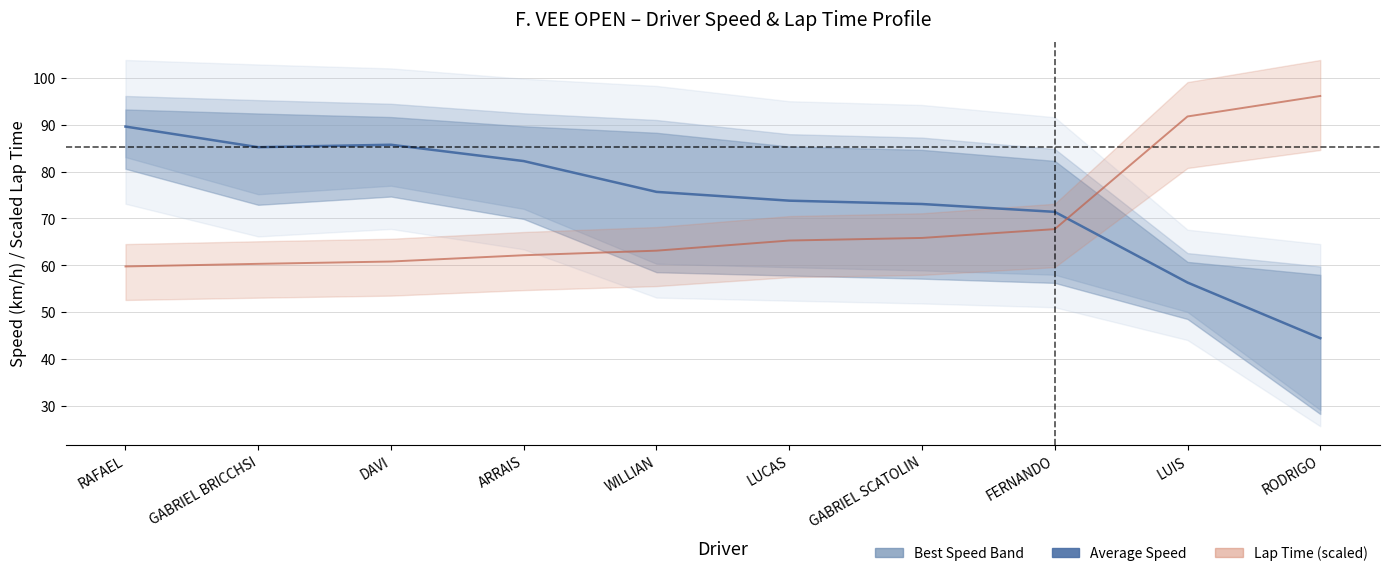

Reading left to right, extract all data points from this chart.

Mid Speed: 89.6	85.2	85.7	82.2	75.7	73.8	73.1	71.4	56.3	44.4
Lap Time (scaled): 59.7	60.3	60.8	62.1	63.1	65.3	65.8	67.7	91.8	96.2